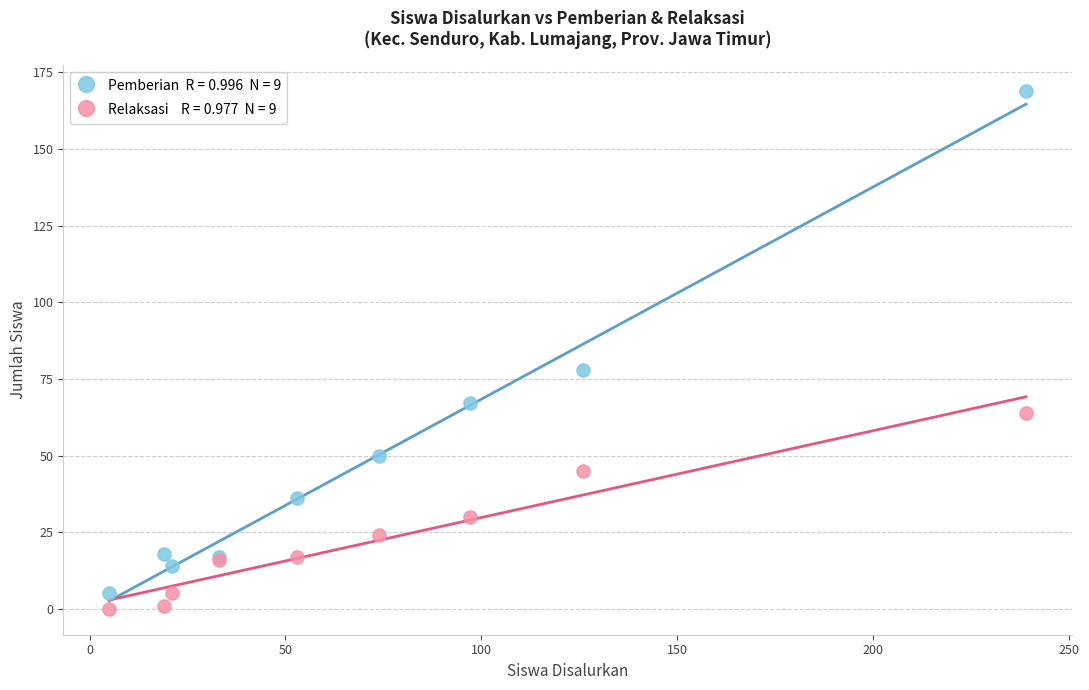

Across all series, what Y value is closest to 84?

78